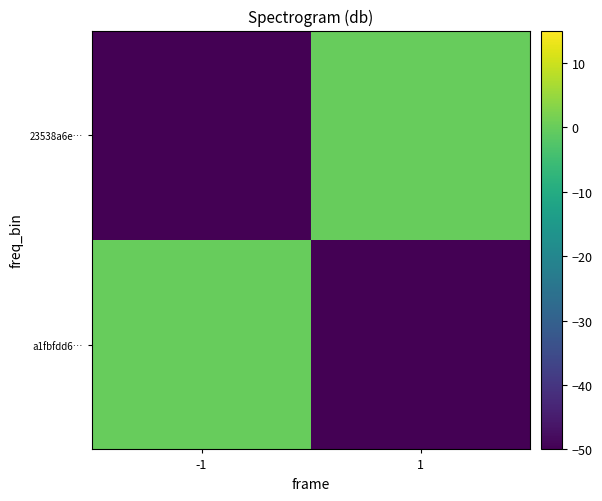

Between -1 and 1, which is larger?

-1